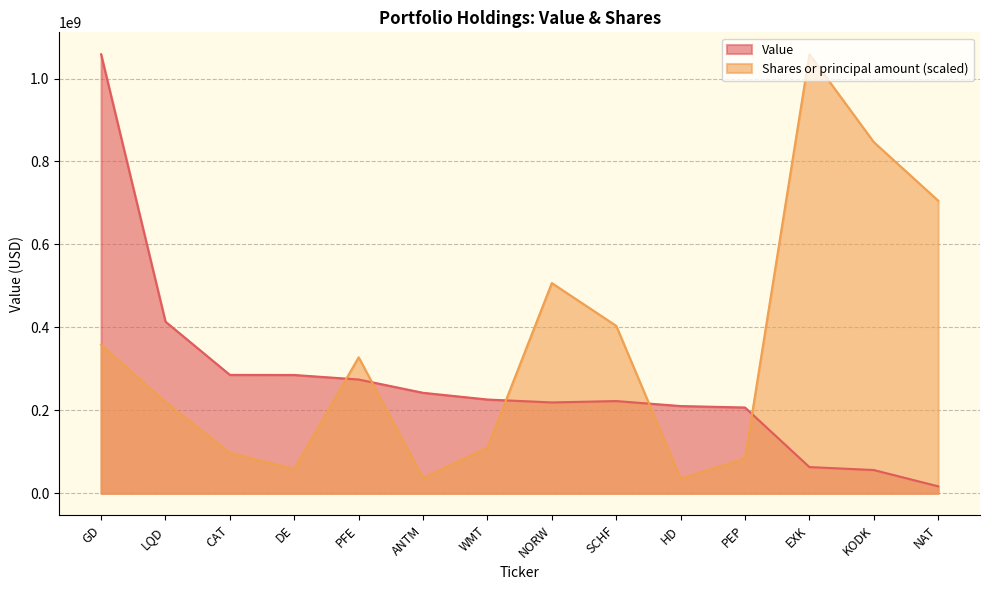

Rank the series by their average value, from lowest to highest.

Value, Shares or principal amount (scaled)